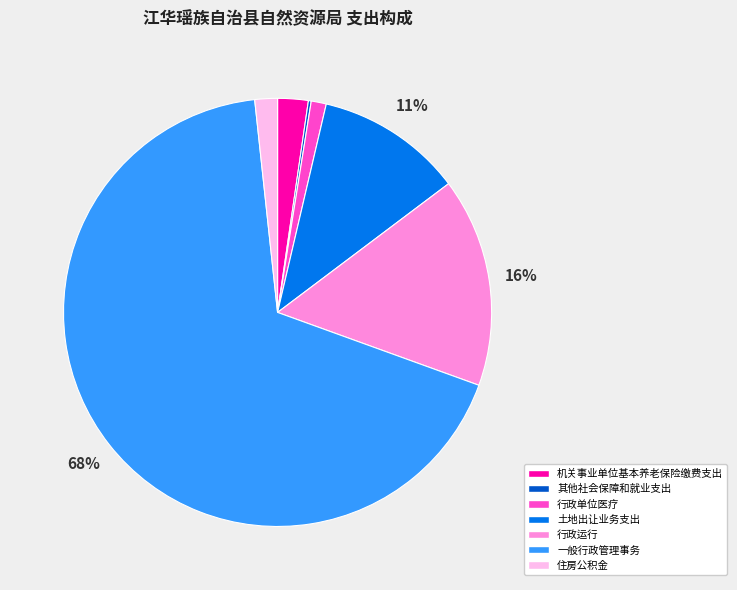

The 住房公积金 slice represents 2% of the pie. True or false?

True